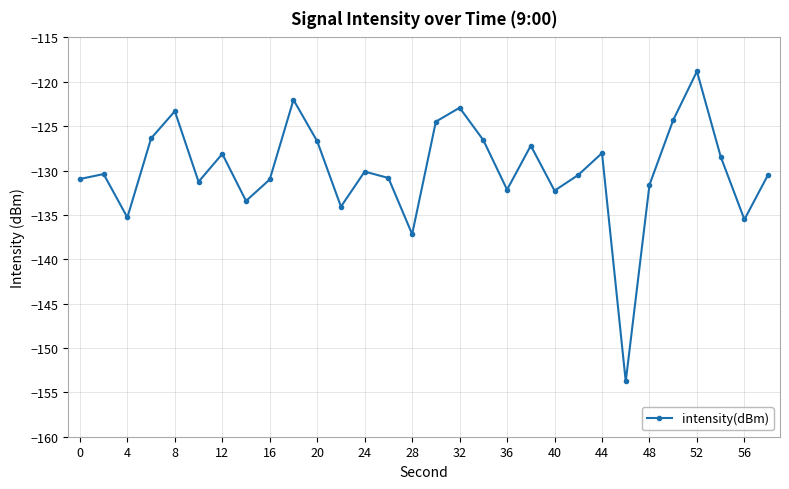

What is the greatest value displayed?

-118.8